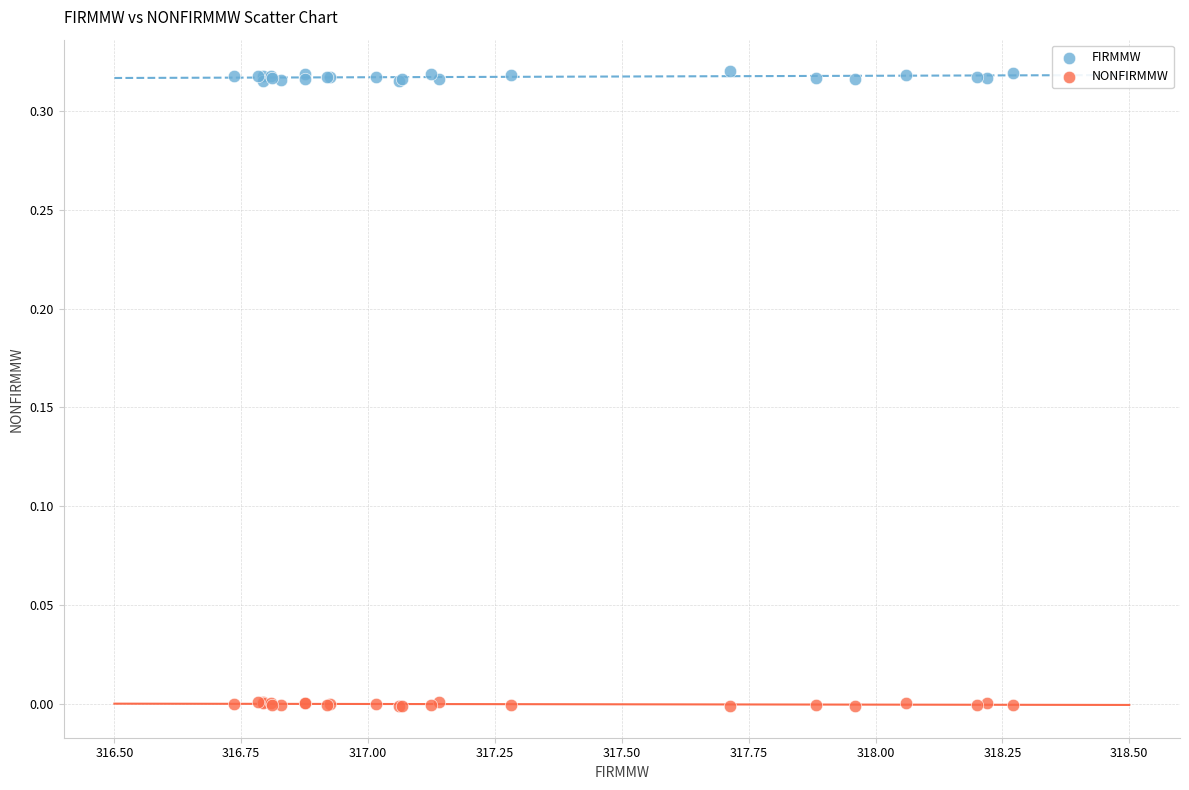

What are all the series names shown in the legend?

FIRMMW, NONFIRMMW